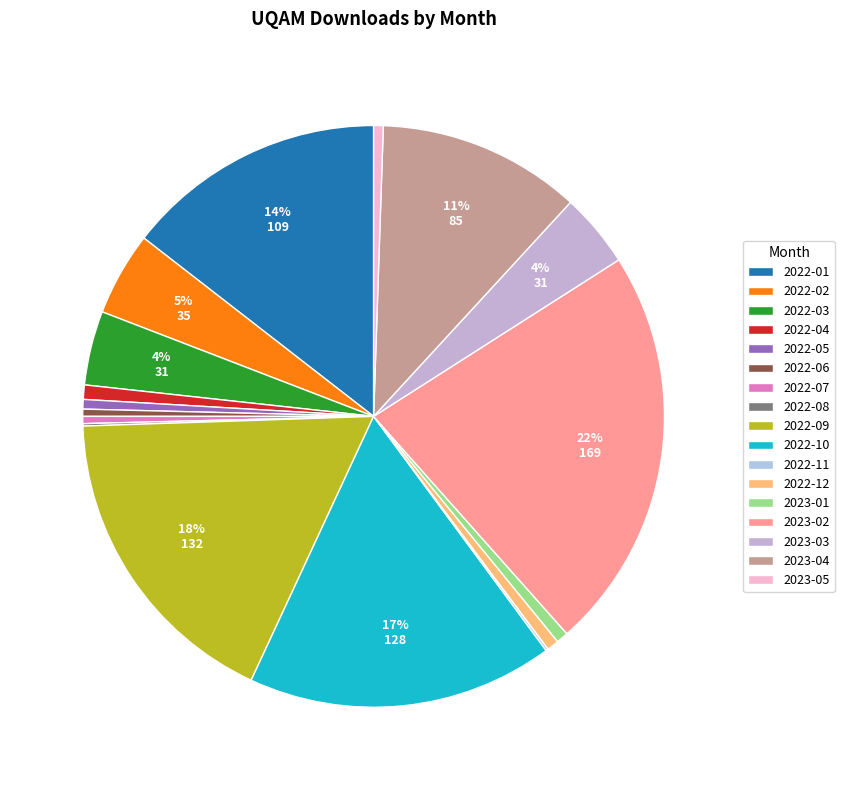

What percentage is the 2022-01 slice, to the nearest percent?

14%